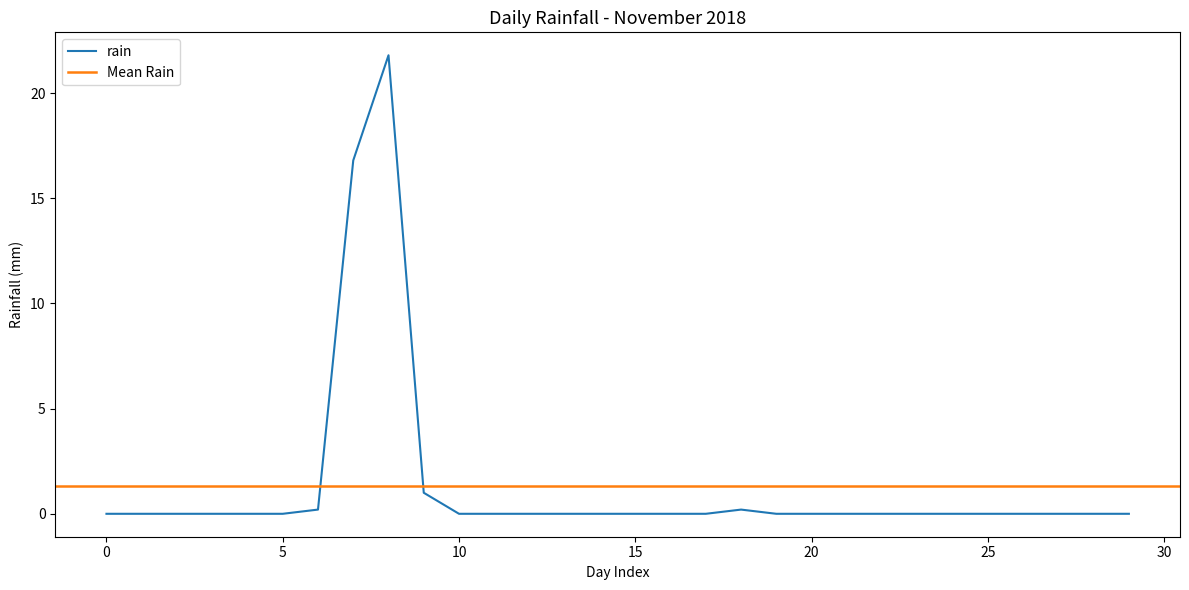

Is this an area chart (filled region under the line)?

No